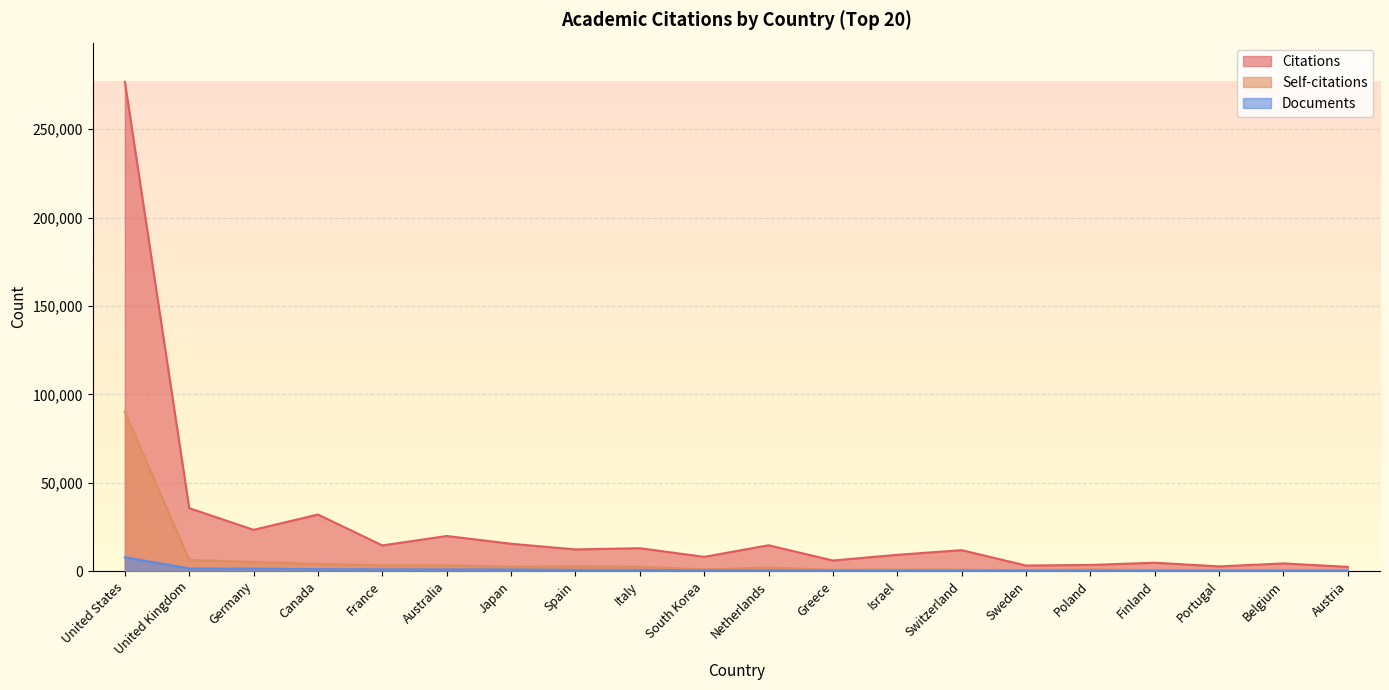

Is it true that Citations equals 42004 at Canada?

False